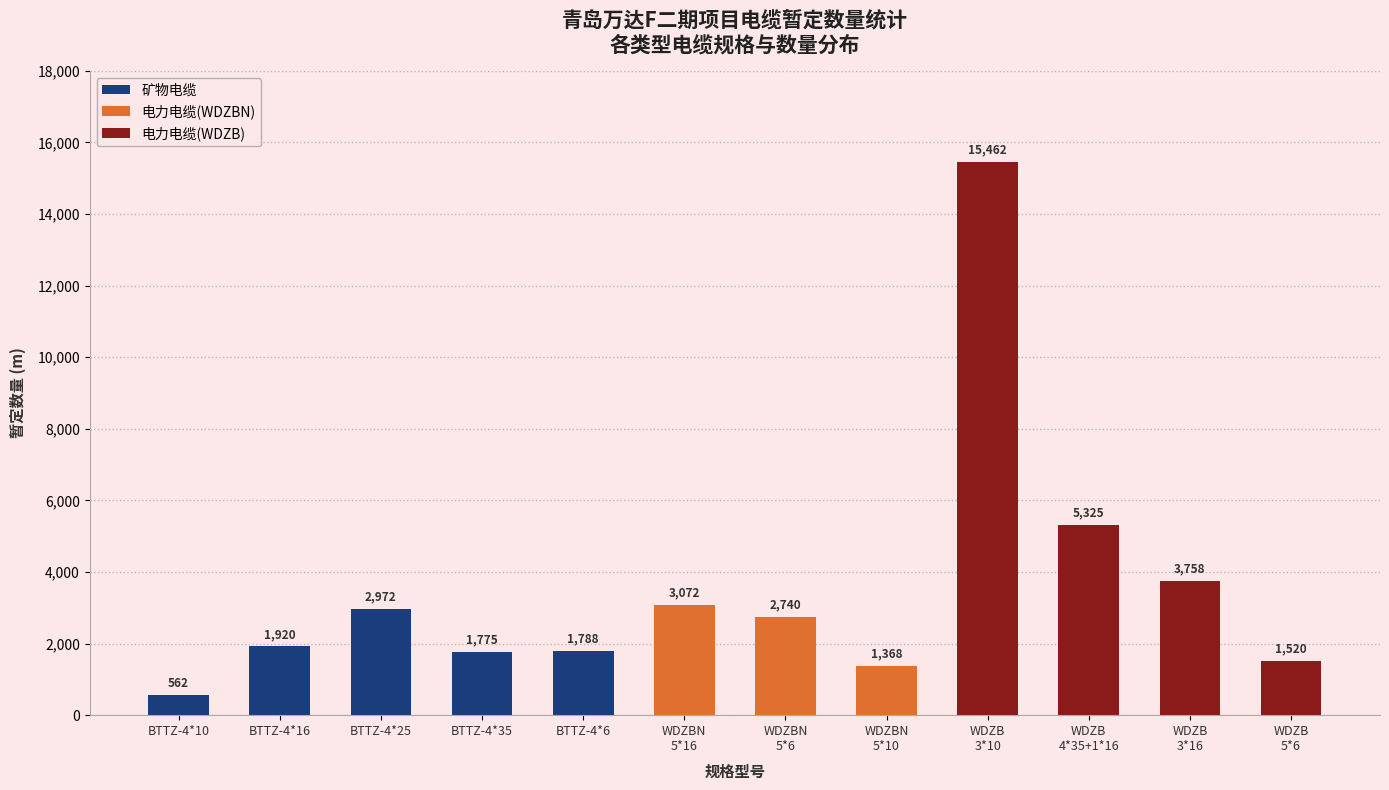

What is the value of the 矿物电缆 bar at the 4th from the left?

1775